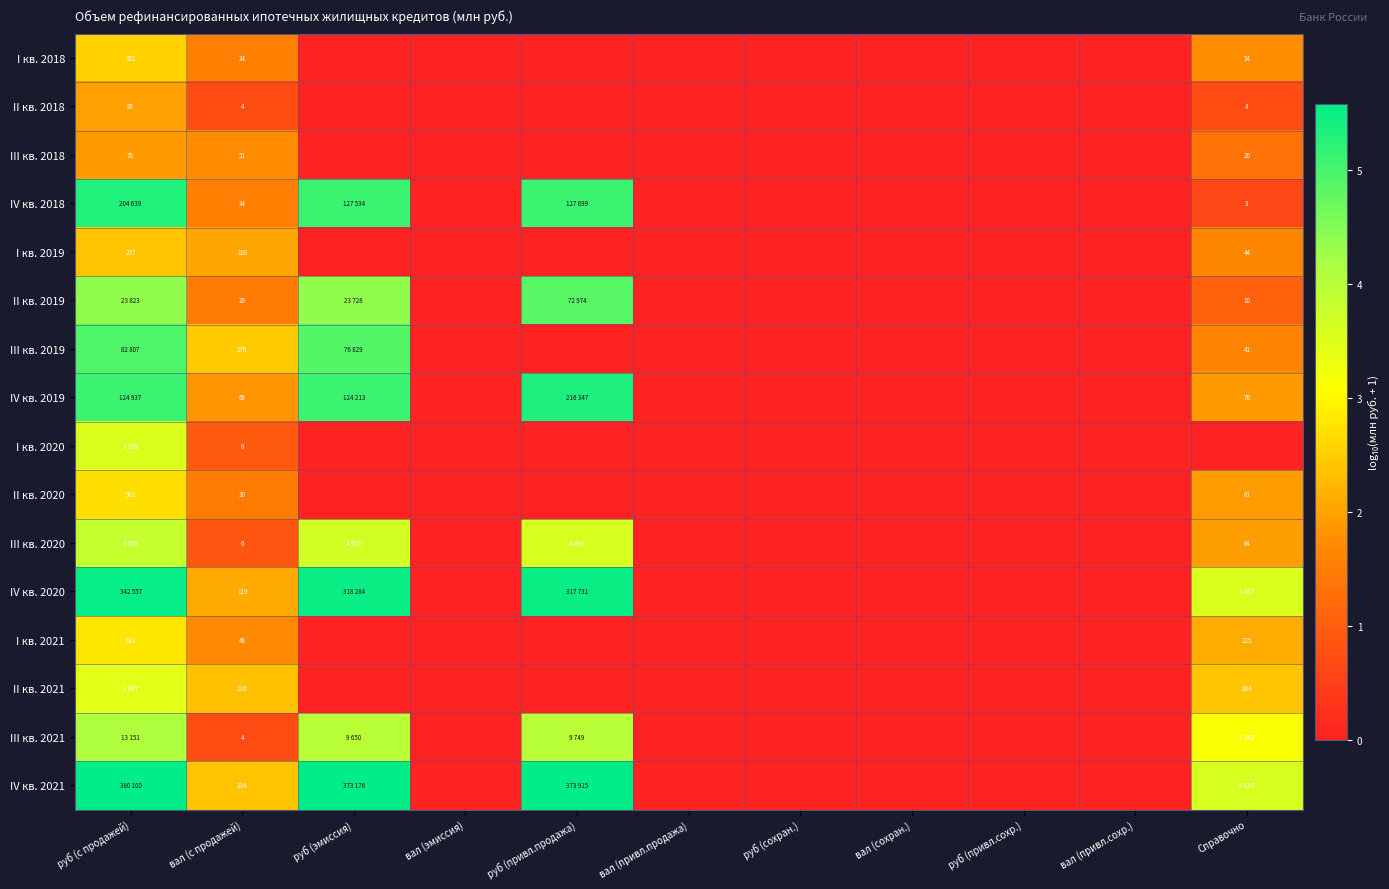

Is it true that III кв. 2019 equals 0.0 at руб (привл.продажа)?

True